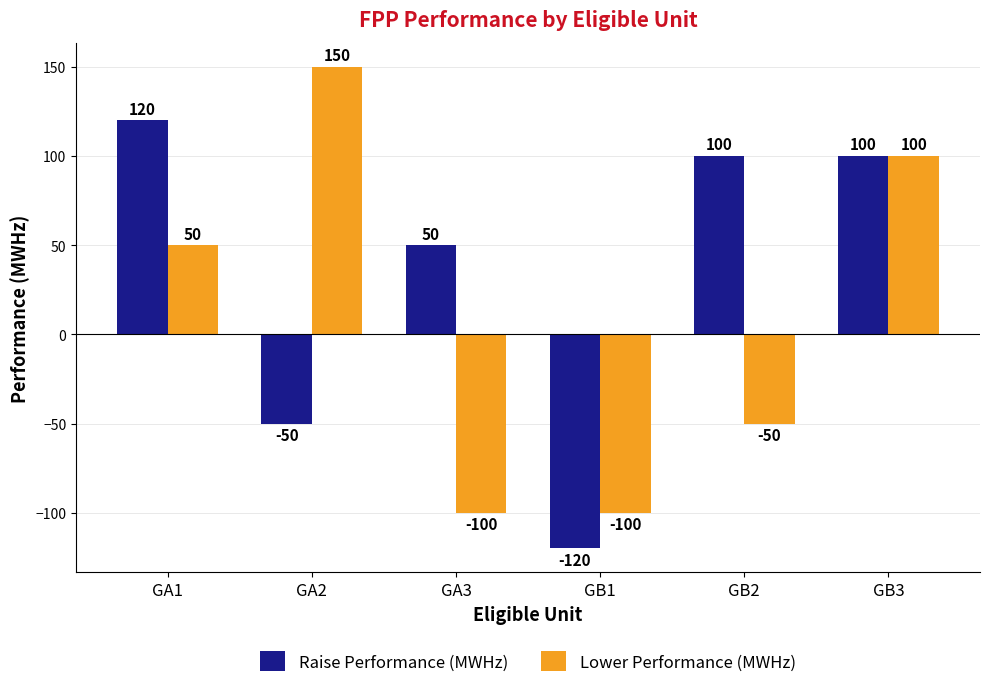

What are all the series names shown in the legend?

Raise Performance (MWHz), Lower Performance (MWHz)